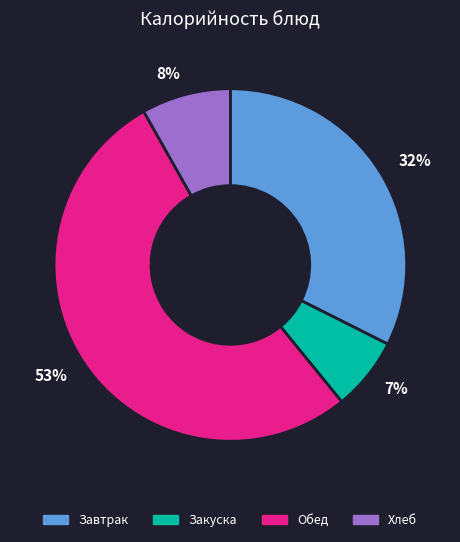

Does Завтрак represent more than half of the total?

No